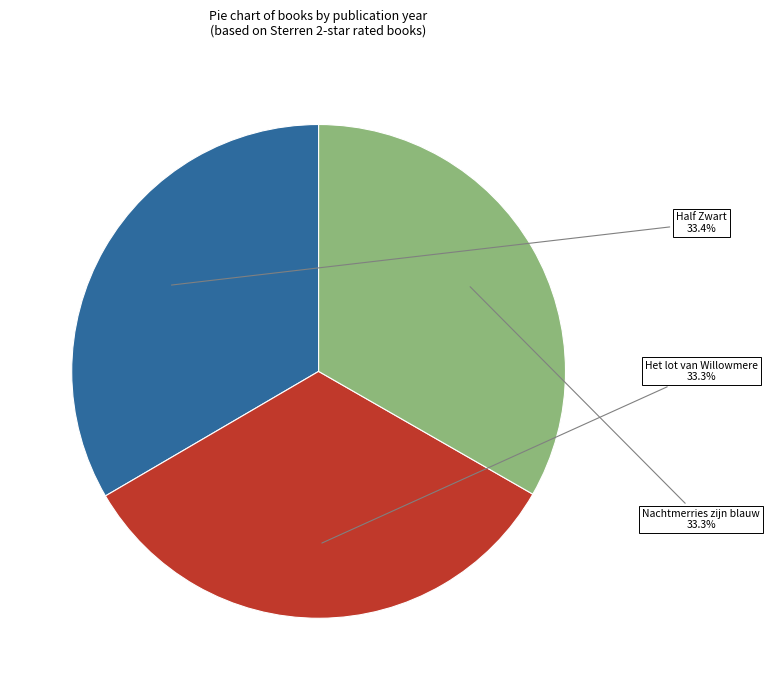

Does Half Zwart represent more than half of the total?

No